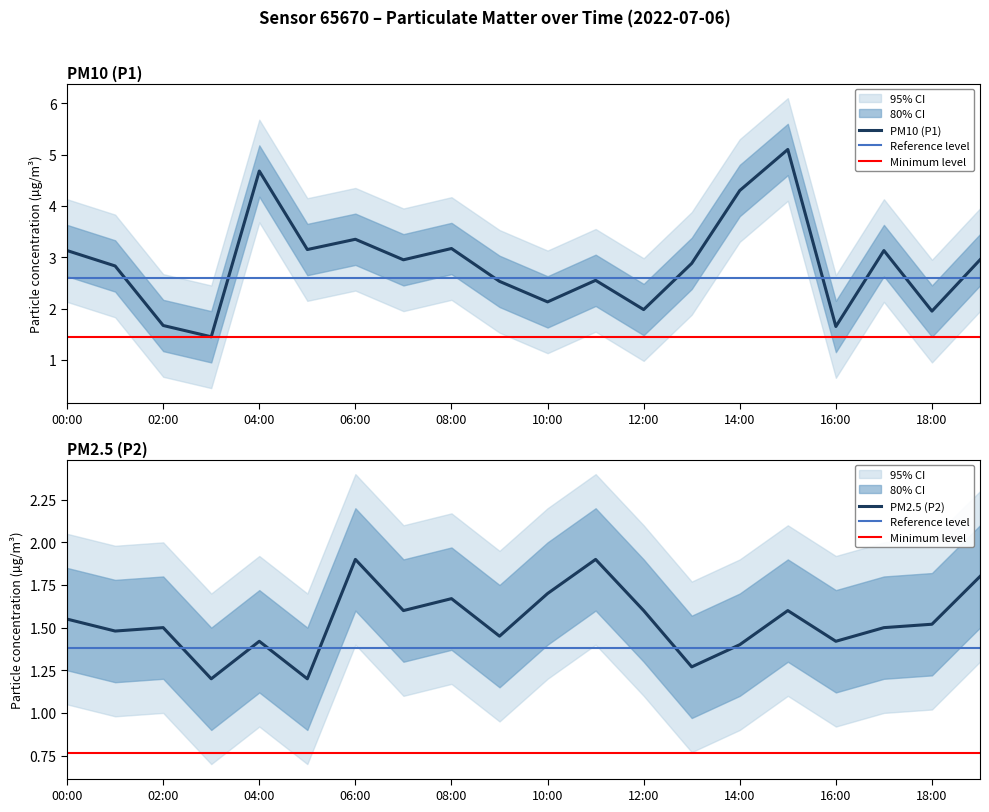

In P1, how many points are lower than both neighbors (excluding endpoints)?

7